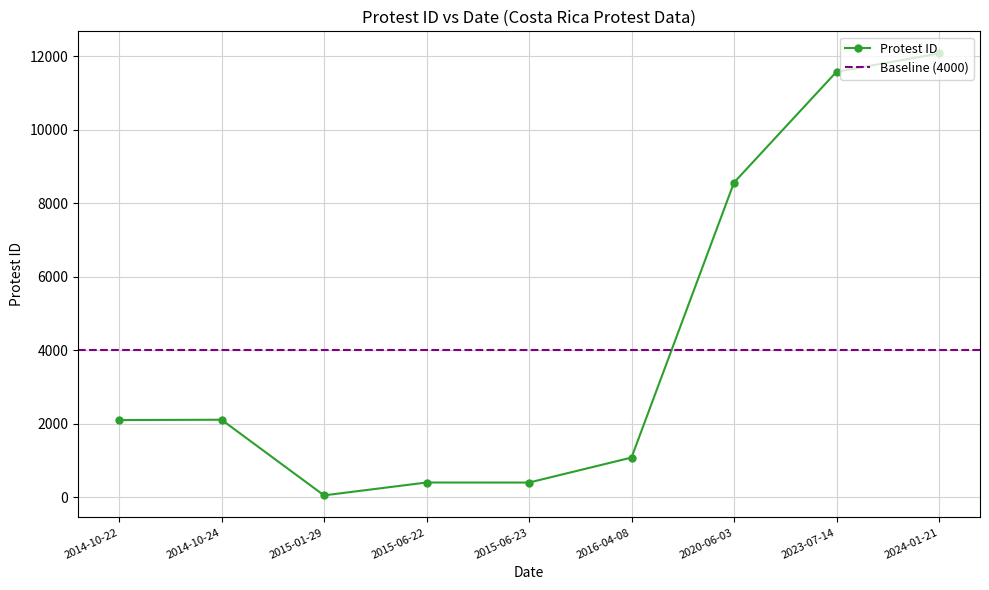

True or false: the data shows 2096 at 2014-10-22.

True